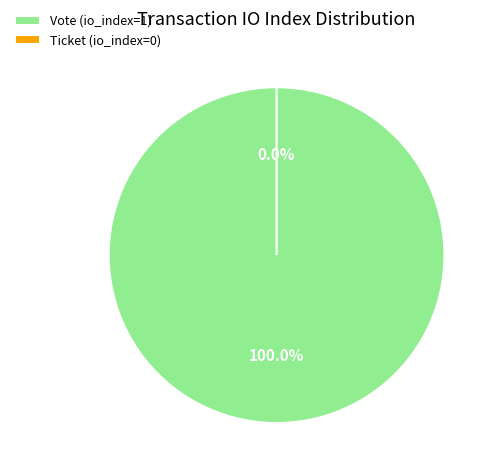

Is it true that Vote is 99% of the pie?

False